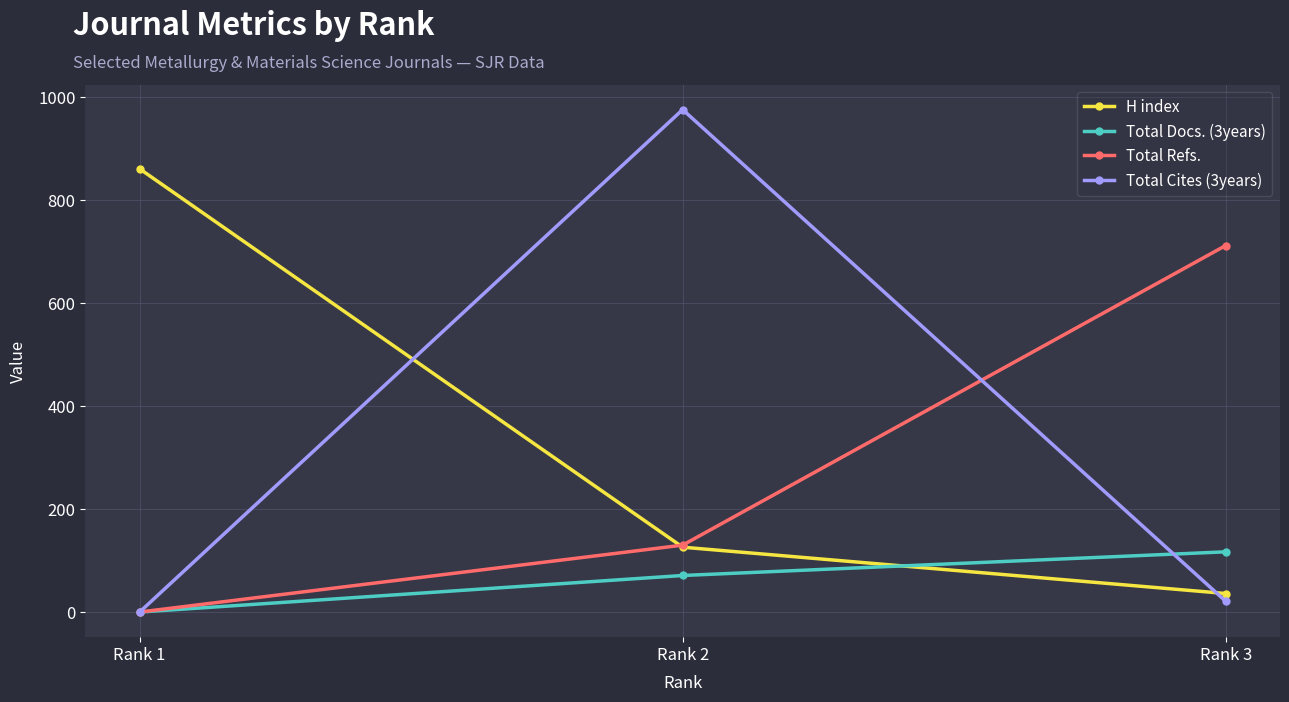

Is the value of H index at Rank 3 greater than the value of Total Docs. (3years) at Rank 2?

No